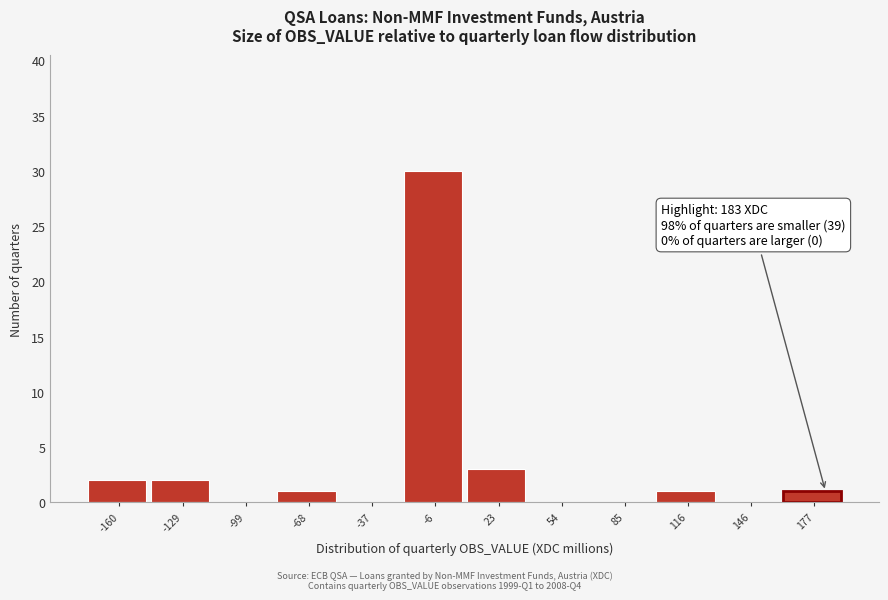

Over which range of the x-axis is the bar tallest?

-20 to 10